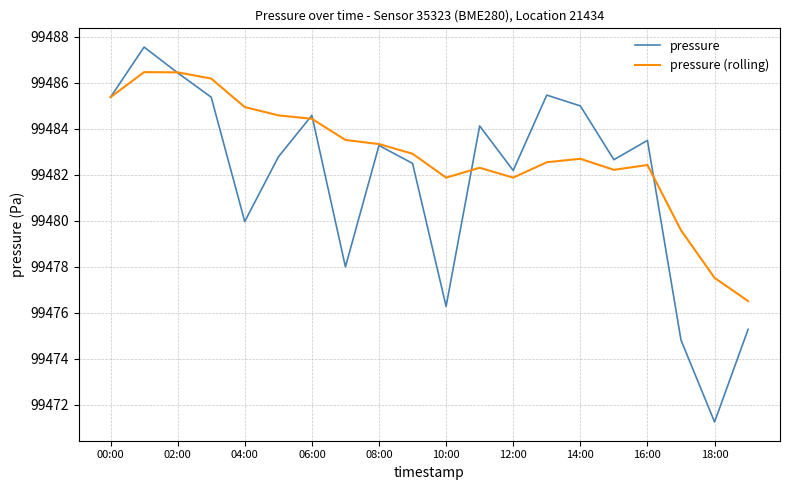

List the series in order of their peak value, highest first.

pressure, pressure (rolling)